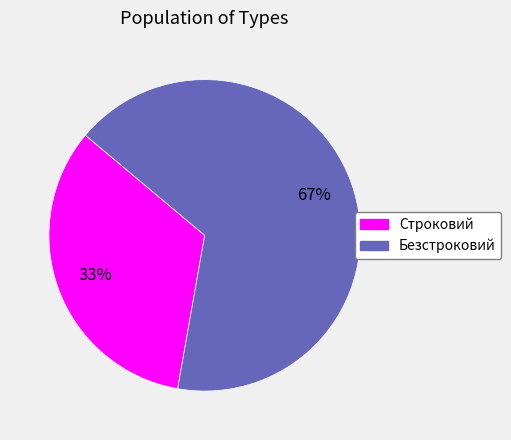

Does Строковий account for over 50% of the chart?

No